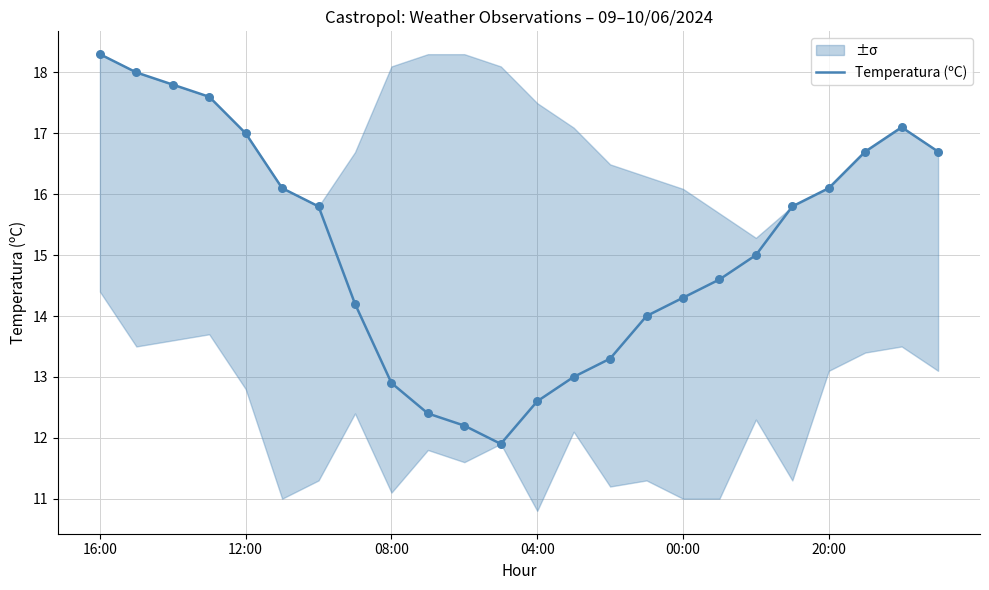

At which label does Temperatura (ºC) reach its peak?

16:00